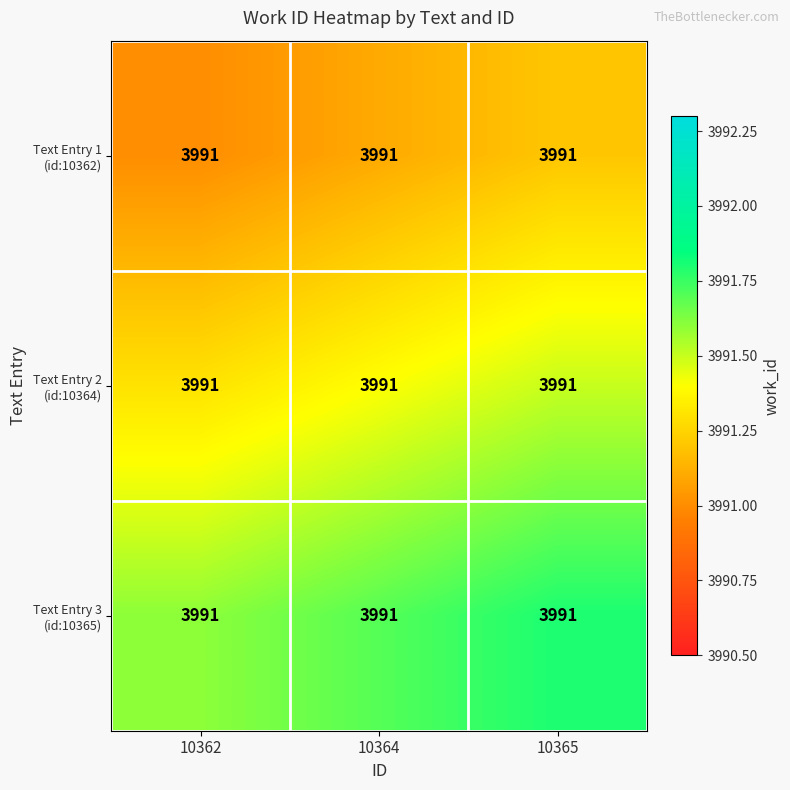

Which has a higher value, 10365 or 10362?

10365